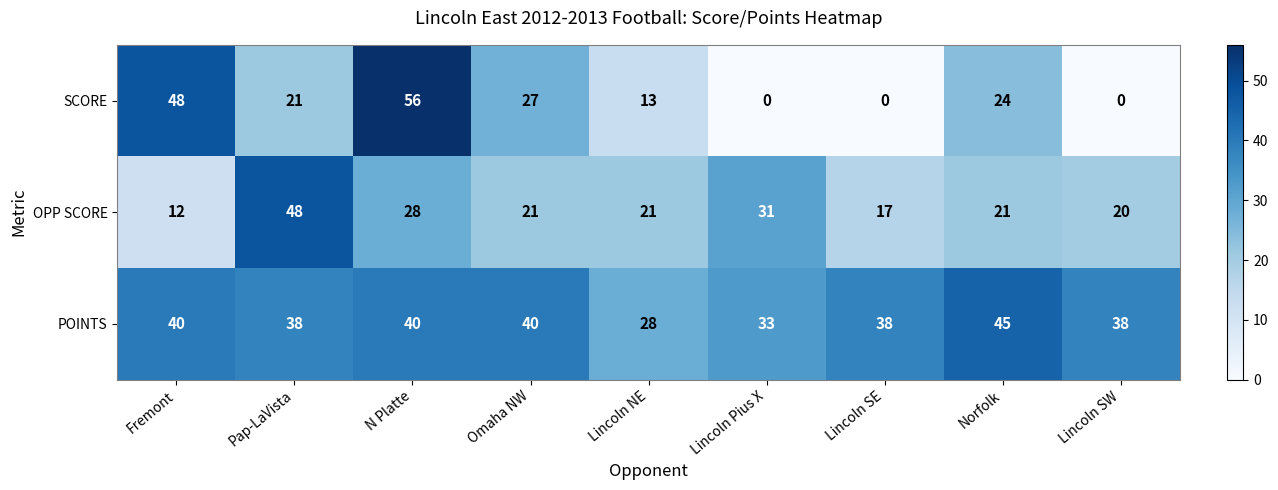

Count the POINTS values in the range 38 to 40.

6